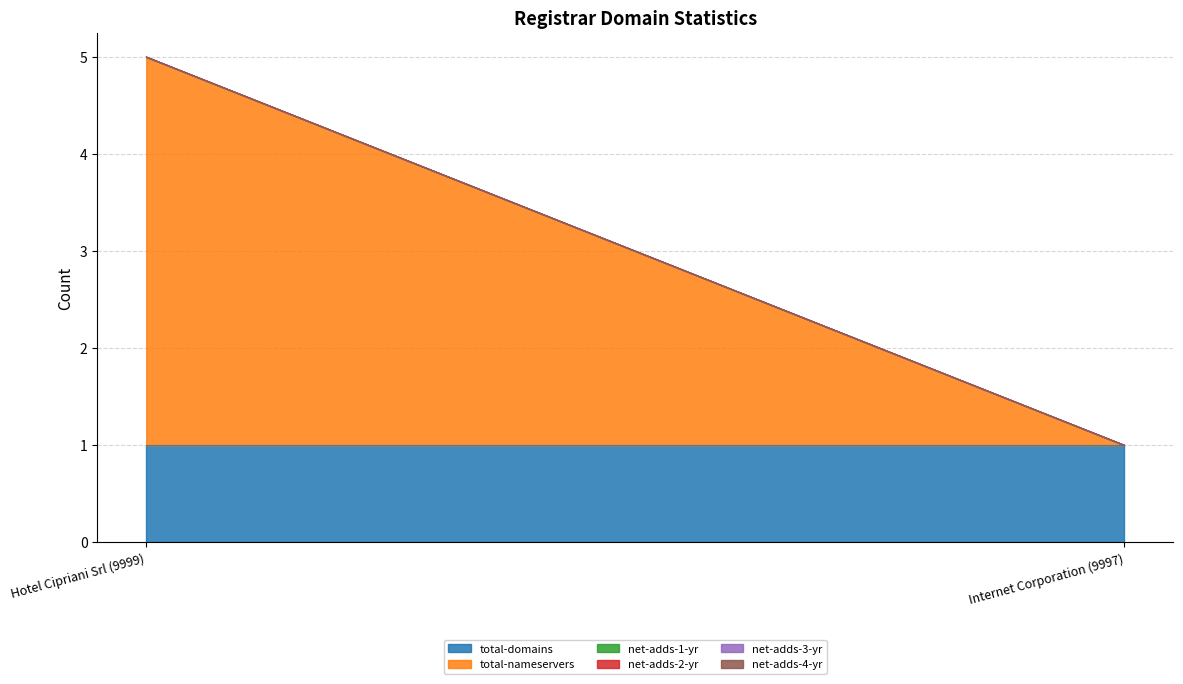

What position from the right is Hotel Cipriani Srl (9999)?

2